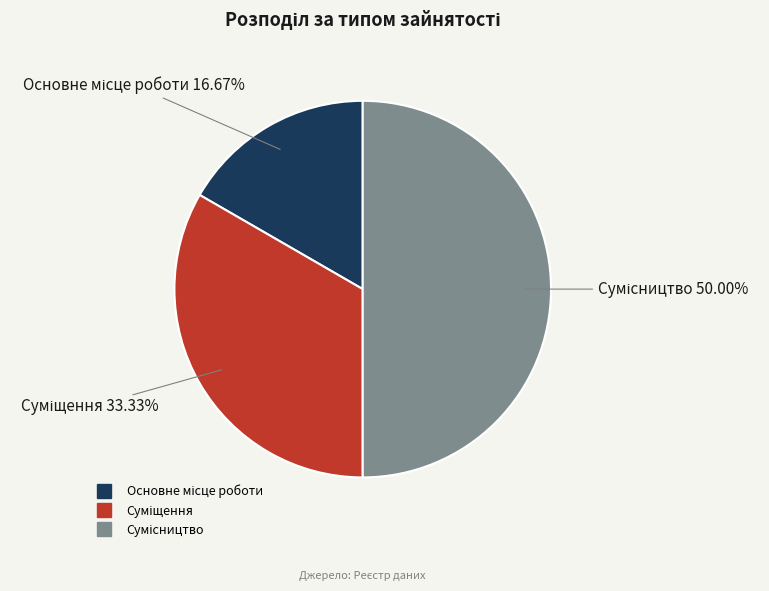

Count the number of slices in the pie.

3